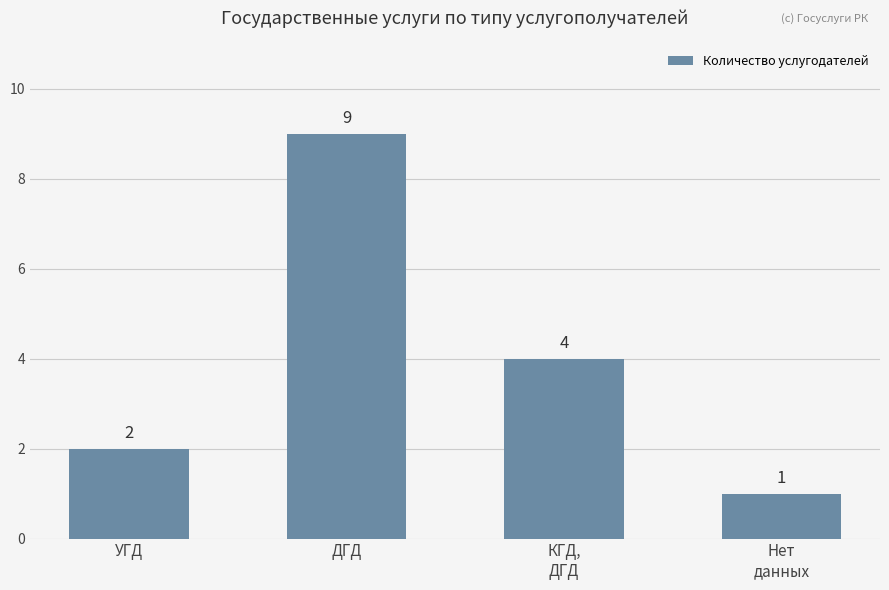

List the labels in order of value, largest first.

ДГД, КГД,
ДГД, УГД, Нет
данных